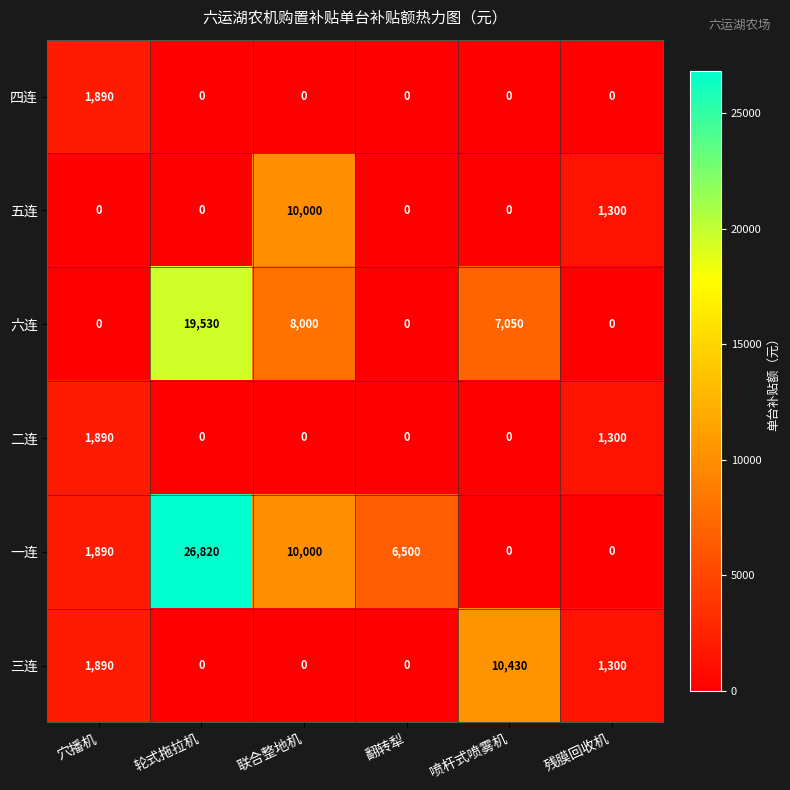

Count the number of data series in this chart.

6